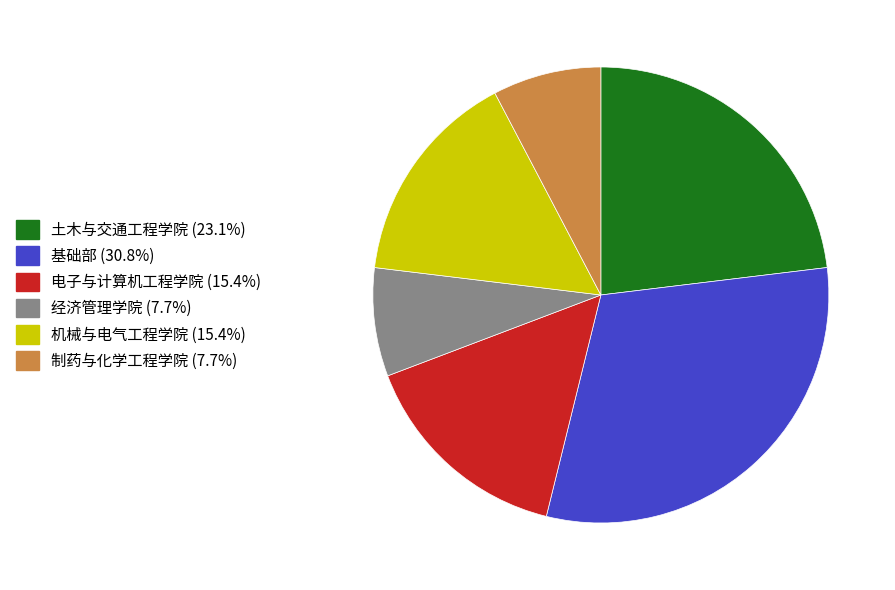

Does any single category account for the majority?

No